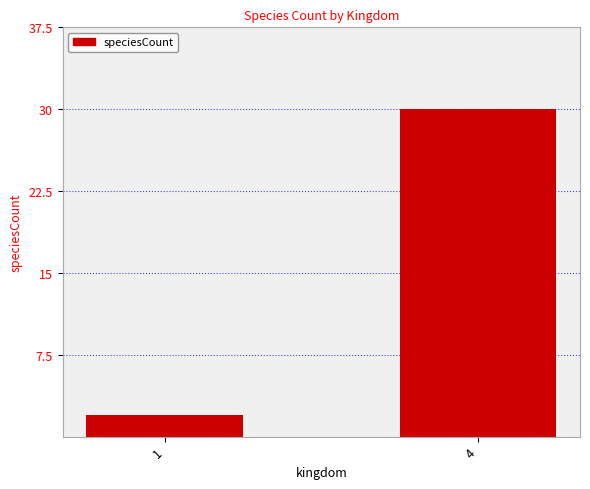

What value does the data have at 1?

2